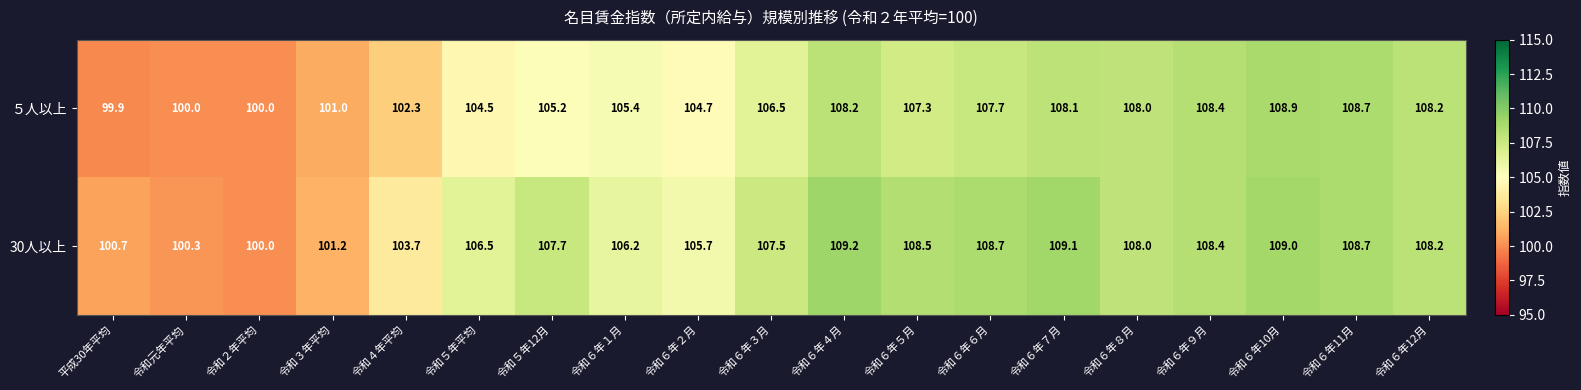

Between 令和６年１月 and 令和６年３月, which series saw the biggest shift?

30人以上